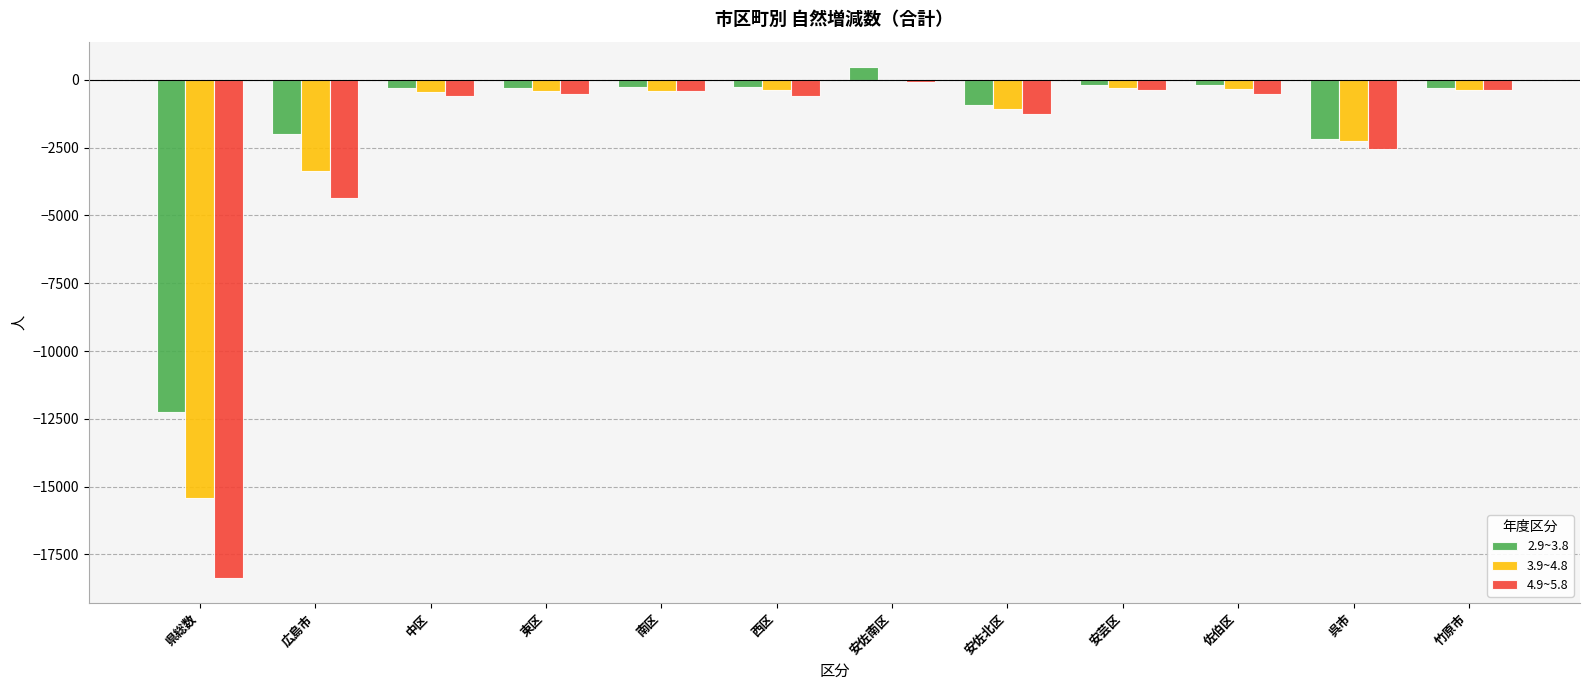

What is the sum of all 4.9~5.8 values?

-29953